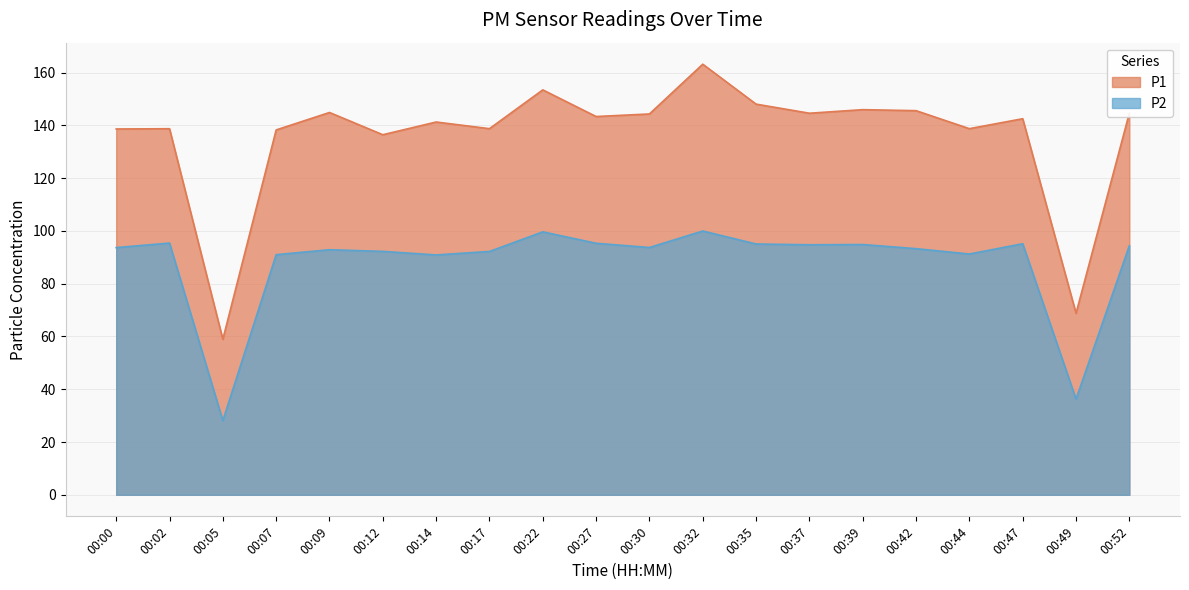

True or false: P1 has a value of 138.8 at 00:44.

True